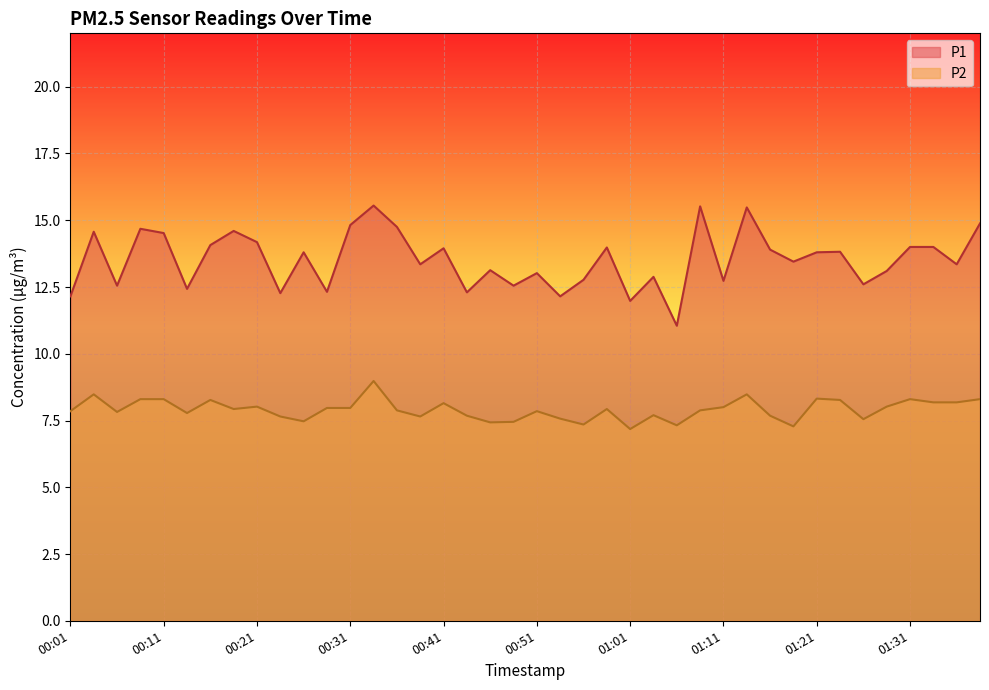

What is the label of the 18th point from the right?

00:56